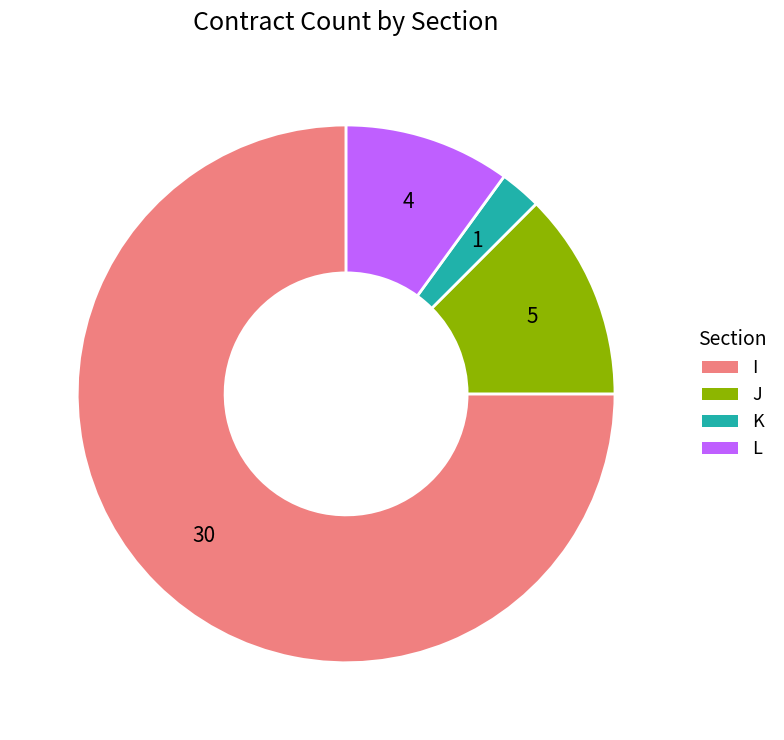

Which has a higher value, J or K?

J